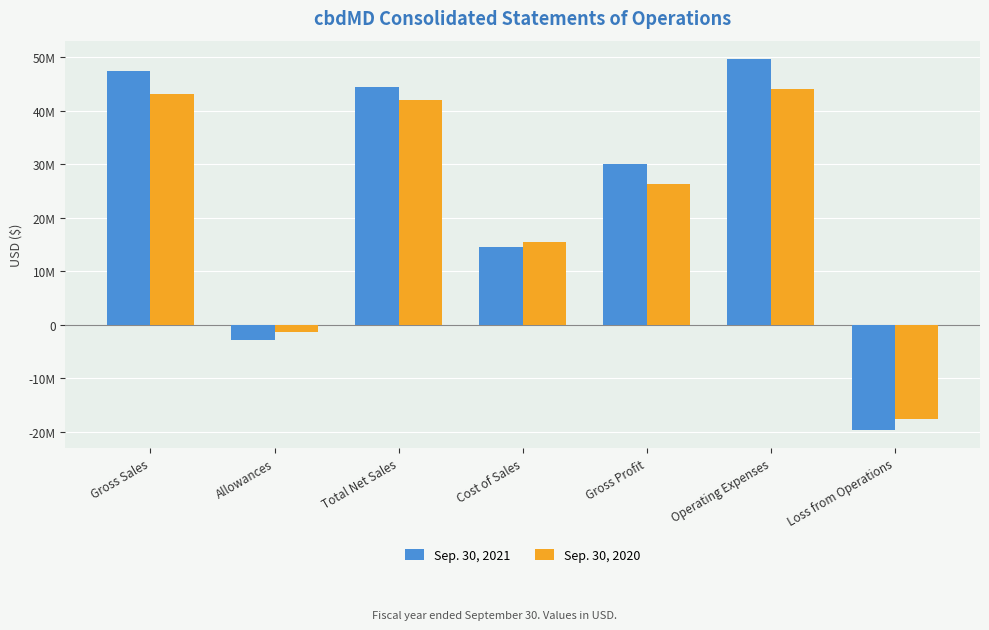

Are the bars horizontal?

No